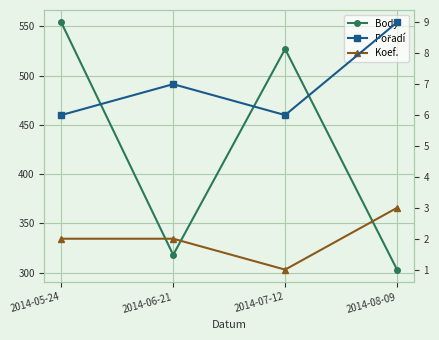

What is the sum of all Body values?

1702